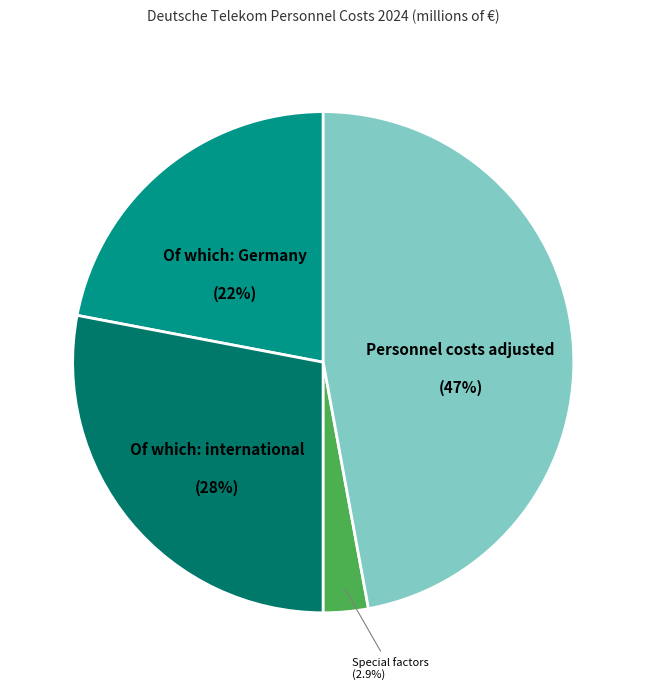

To the nearest percent, what is the combined percentage of Personnel costs adjusted and Special factors?

50%